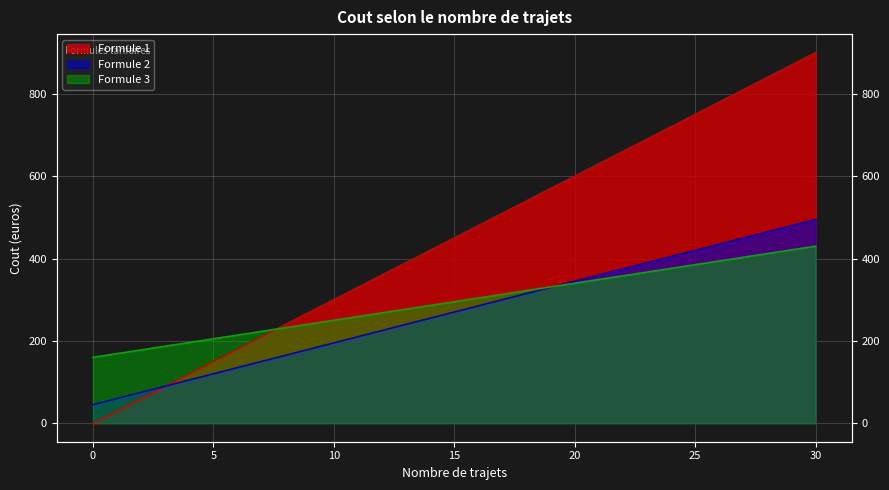

List the labels in order of Formule 3 value, smallest first.

0, 5, 10, 15, 20, 25, 30